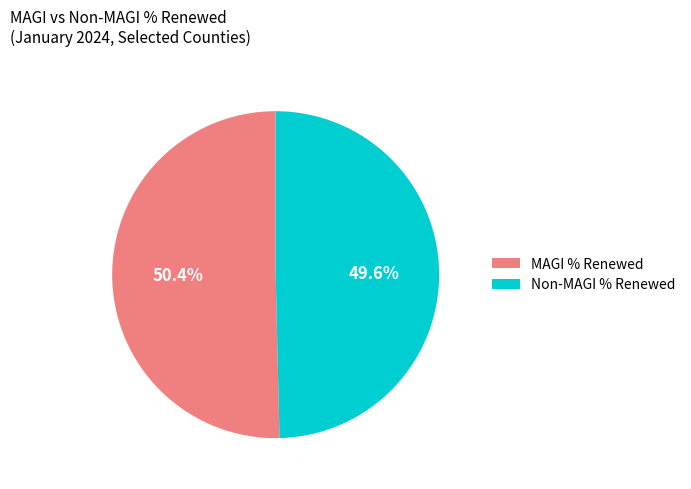

Combined, do Non-MAGI % Renewed and MAGI % Renewed account for over 50%?

Yes